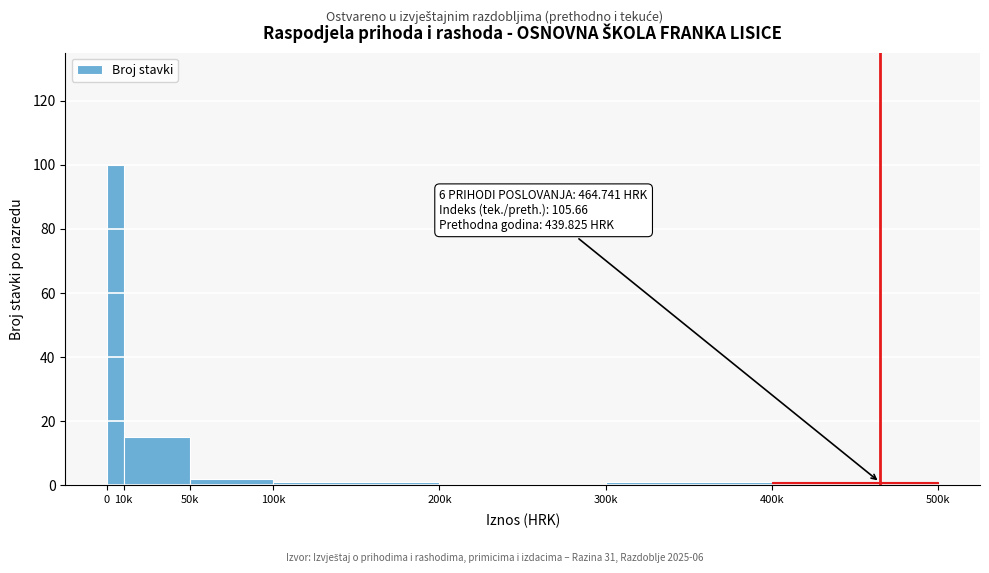

Reading right to left, what are all the values shown in this chart?

400k=1	300k=1	200k=0	100k=1	50k=2	10k=15	0=100